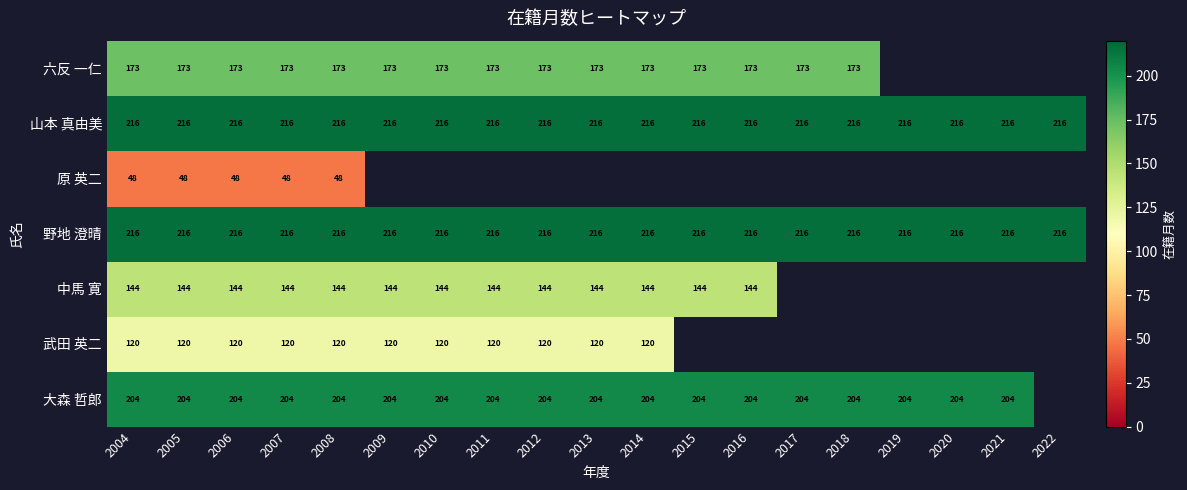

Which has a higher value, 2012 or 2007?

2012